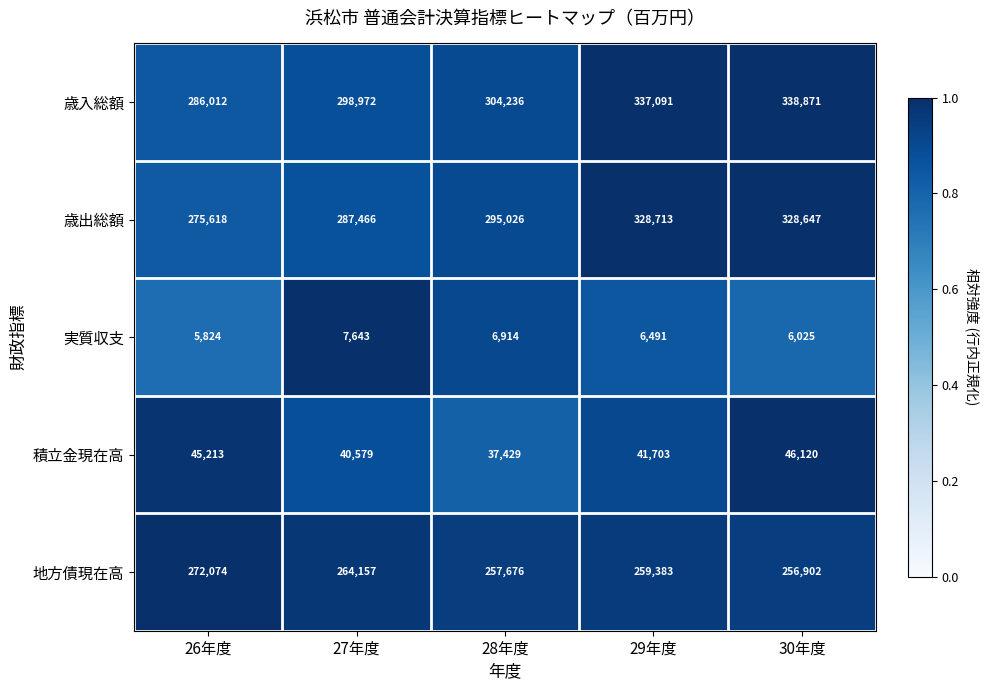

At which category is the sum across all series the highest?

30年度